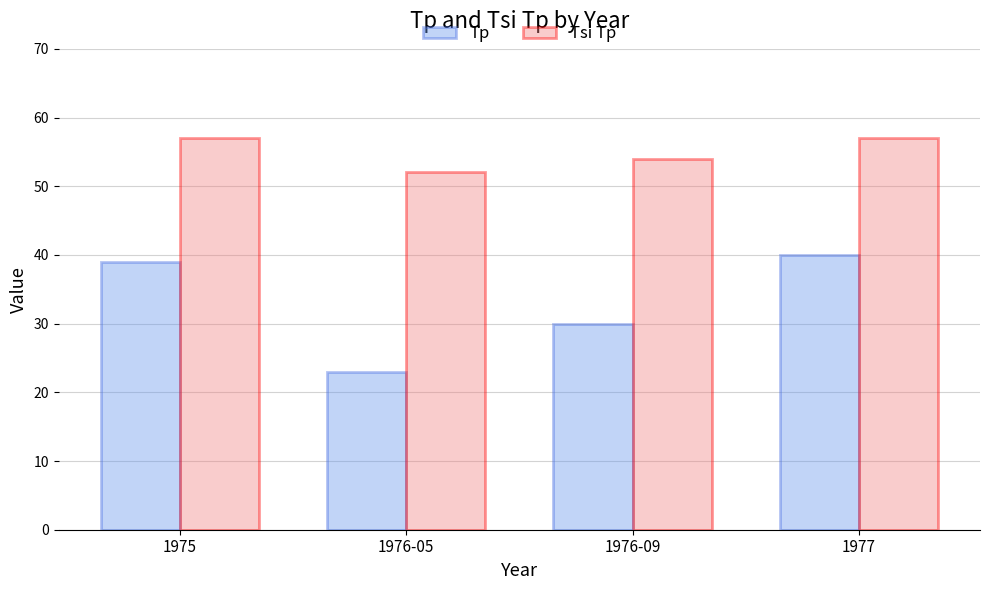

What is the value of the Tp bar at the 1st from the left?

39